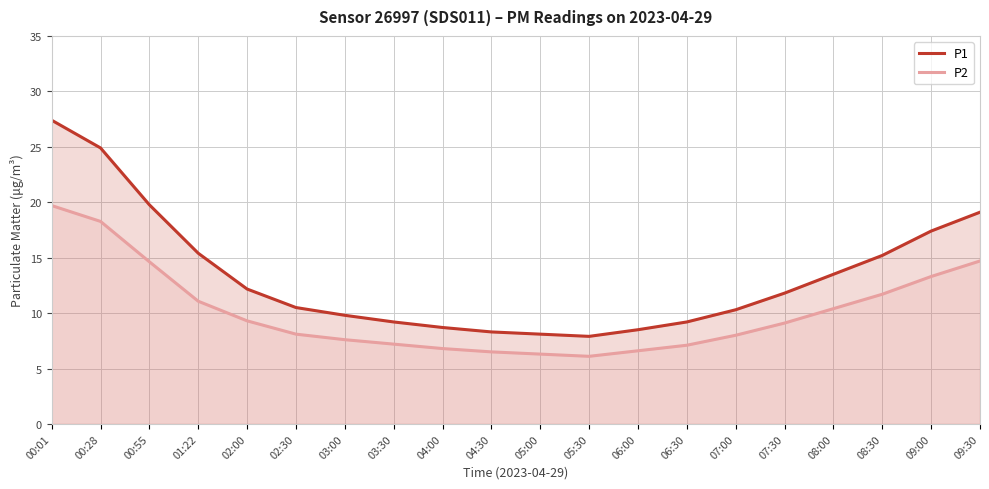

What is the value of the P1 point at the 20th from the left?

19.1